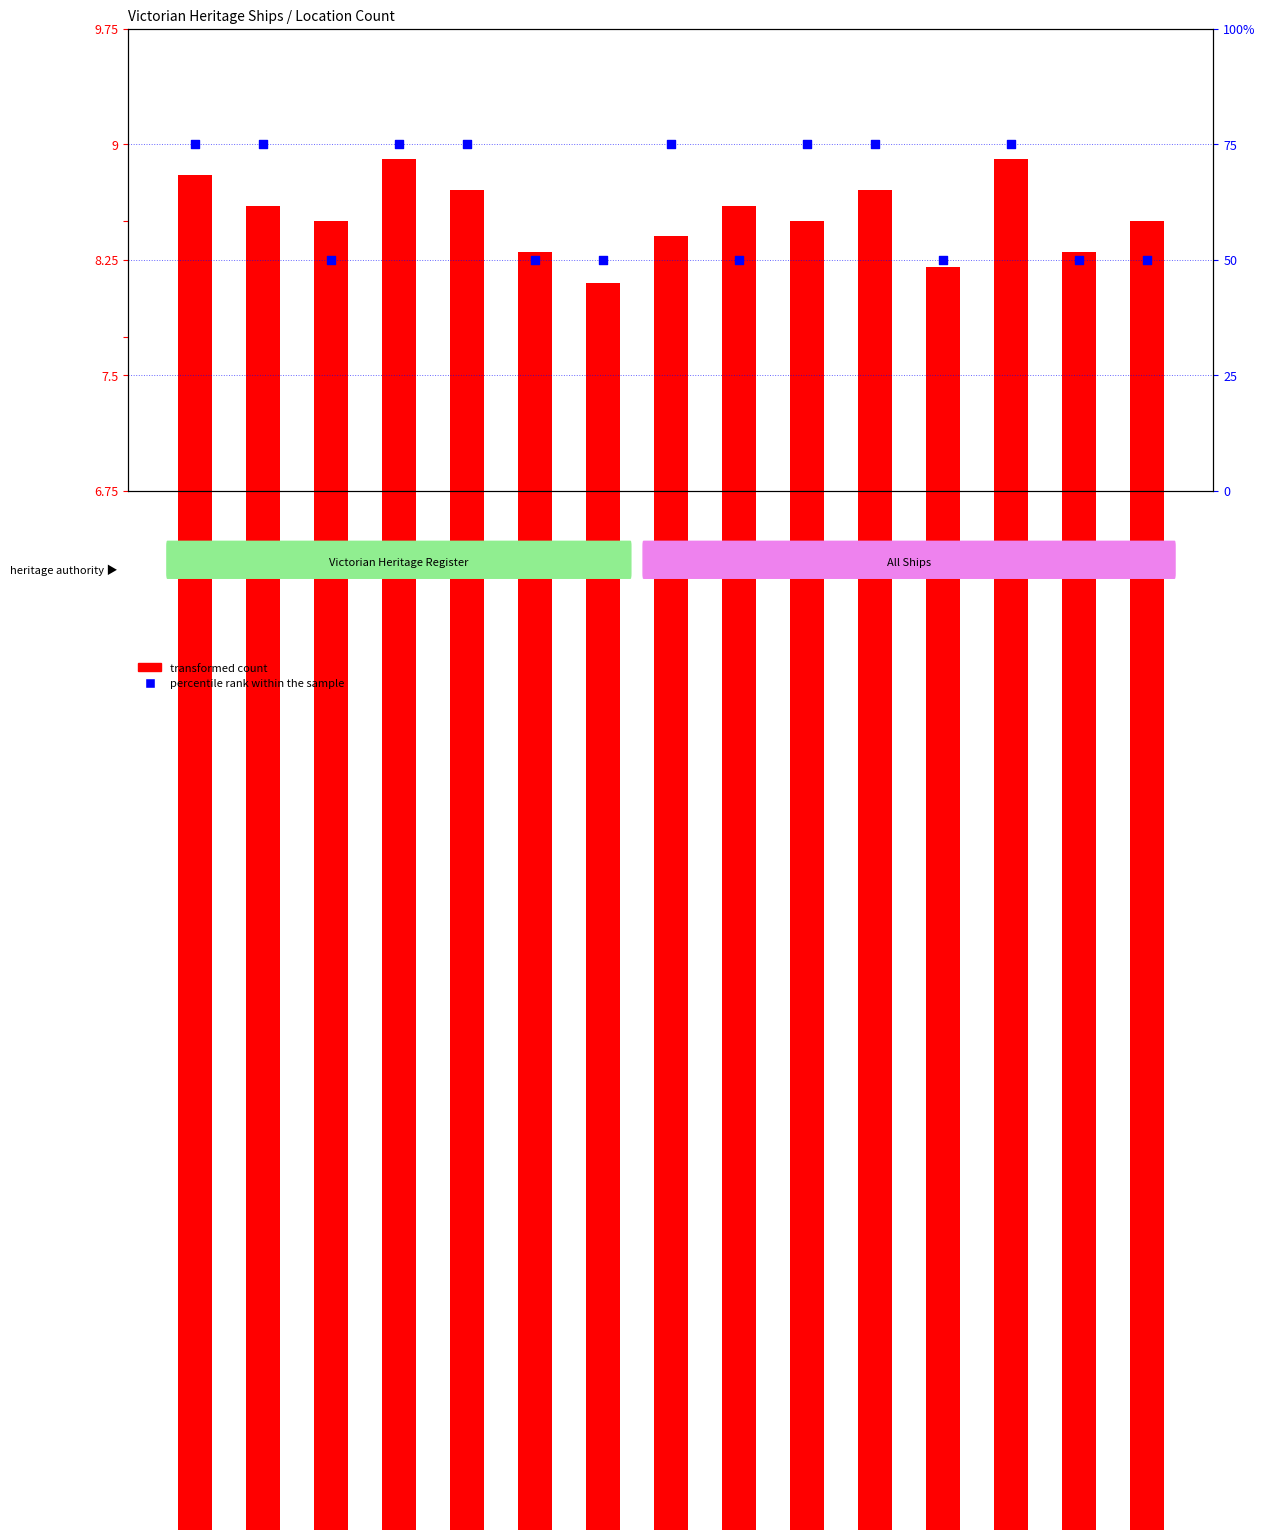

Which series contains the lowest Y value?

transformed count